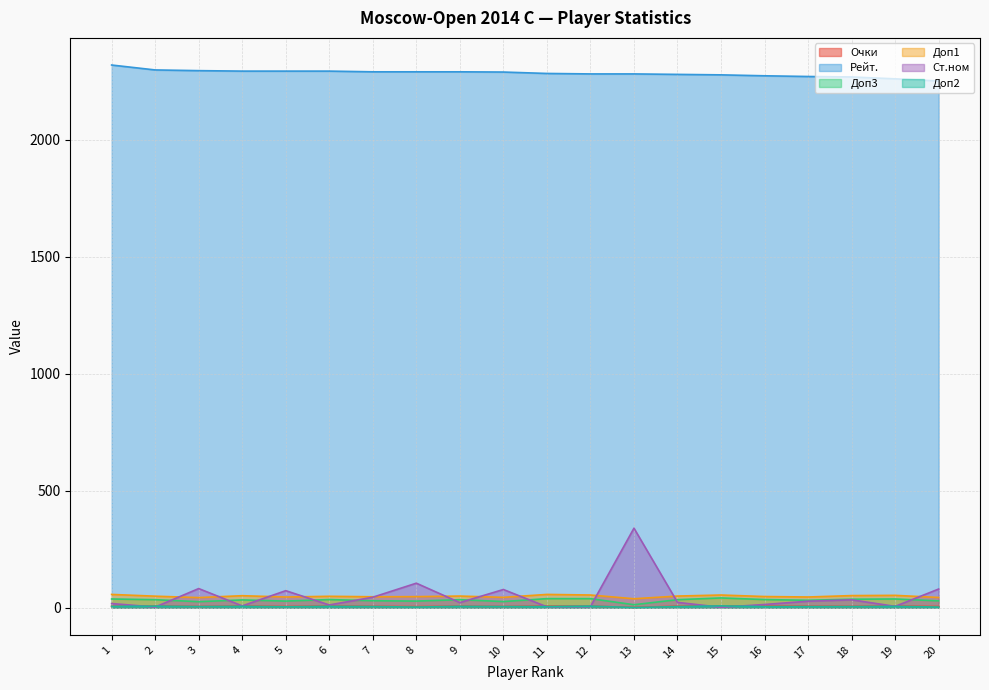

What is the value of the Доп2 point at the 18th from the left?

5.0